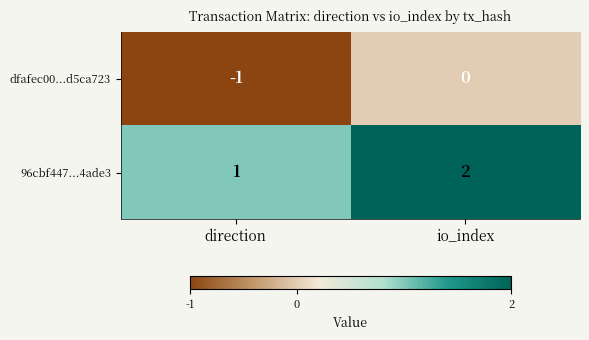

What is the sum of the 96cbf447...4ade3 values at direction and io_index?

3